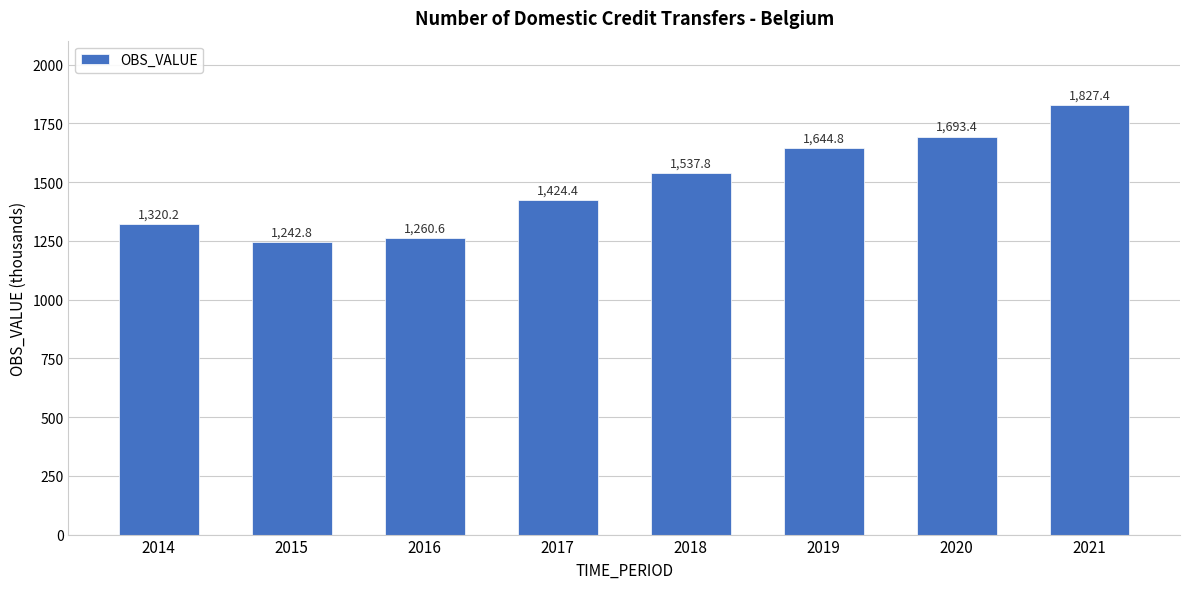

The value at 2016 is 881.7. True or false?

False